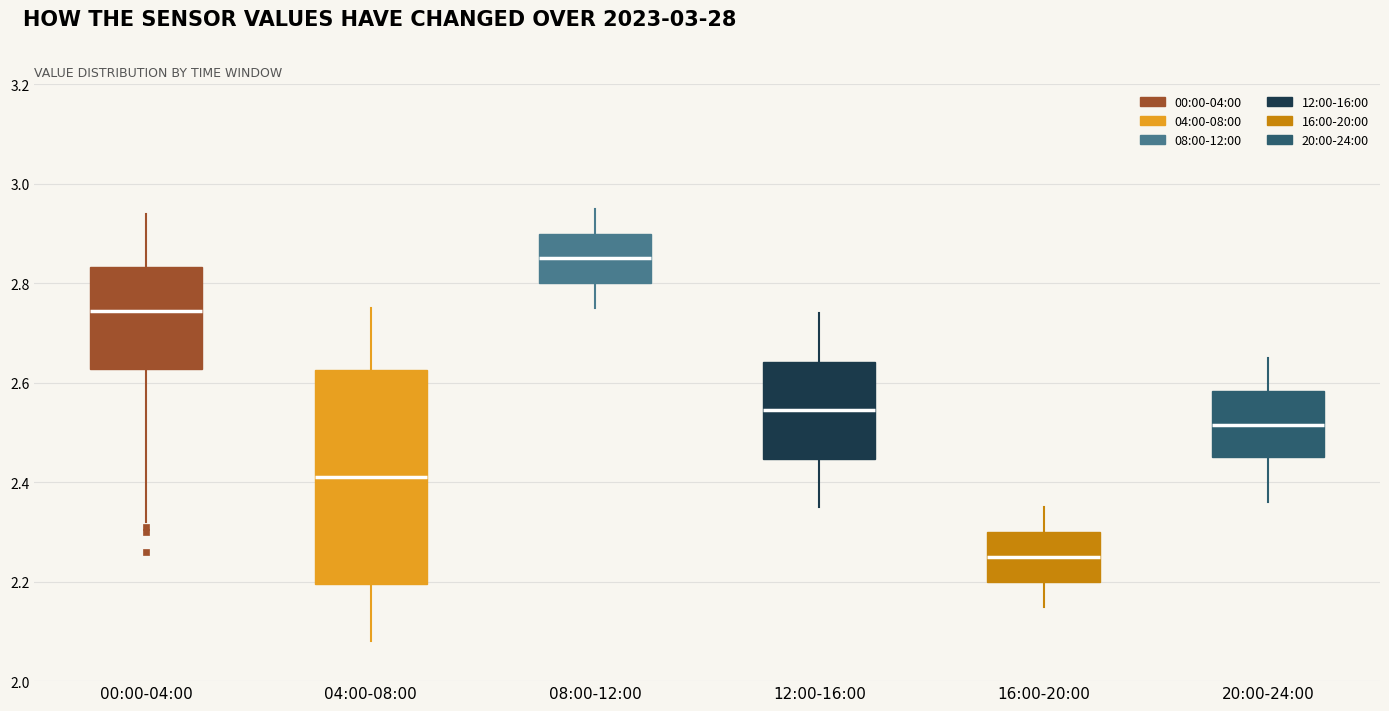

Reading left to right, read every box against the y-axis: the position of its median line, the range the box covers, and the ends of its whiskers. The values are not printed on the chart, so give them approximately, as read against the axis.

00:00-04:00: median 2.74, box 2.62 to 2.84, whiskers 2.32 to 2.94
04:00-08:00: median 2.42, box 2.20 to 2.62, whiskers 2.08 to 2.76
08:00-12:00: median 2.86, box 2.80 to 2.90, whiskers 2.76 to 2.96
12:00-16:00: median 2.54, box 2.44 to 2.64, whiskers 2.36 to 2.74
16:00-20:00: median 2.26, box 2.20 to 2.30, whiskers 2.16 to 2.36
20:00-24:00: median 2.52, box 2.46 to 2.58, whiskers 2.36 to 2.66